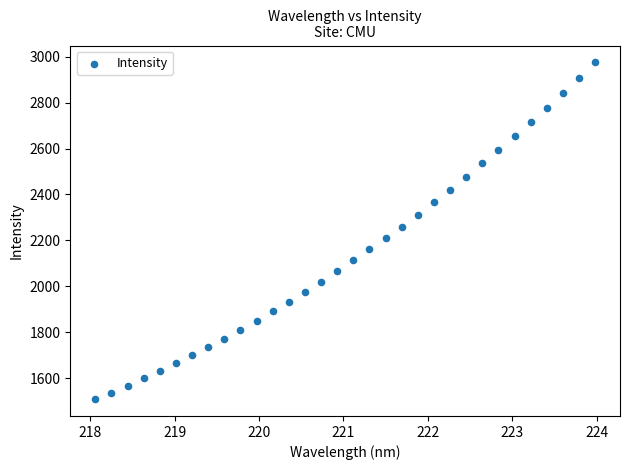

What is the range of X values (max minus min)?

5.9